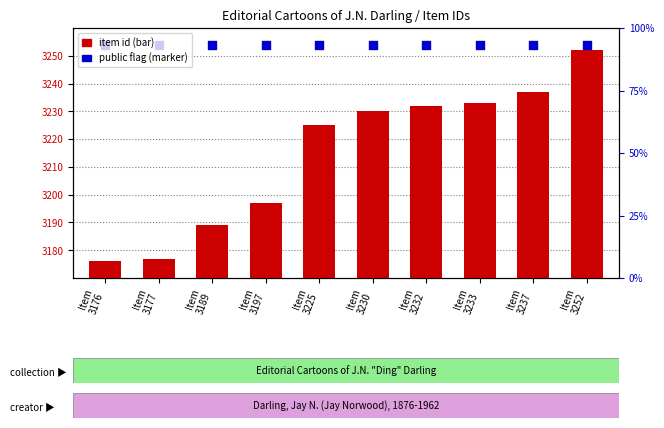

At how many categories does at least one series exceed 3221?

10